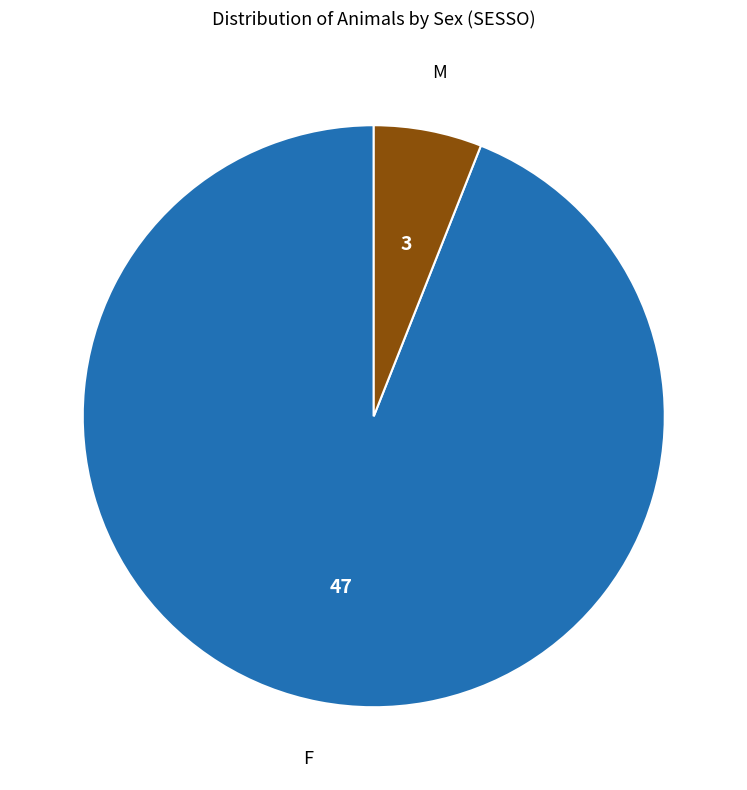

Count the number of slices in the pie.

2